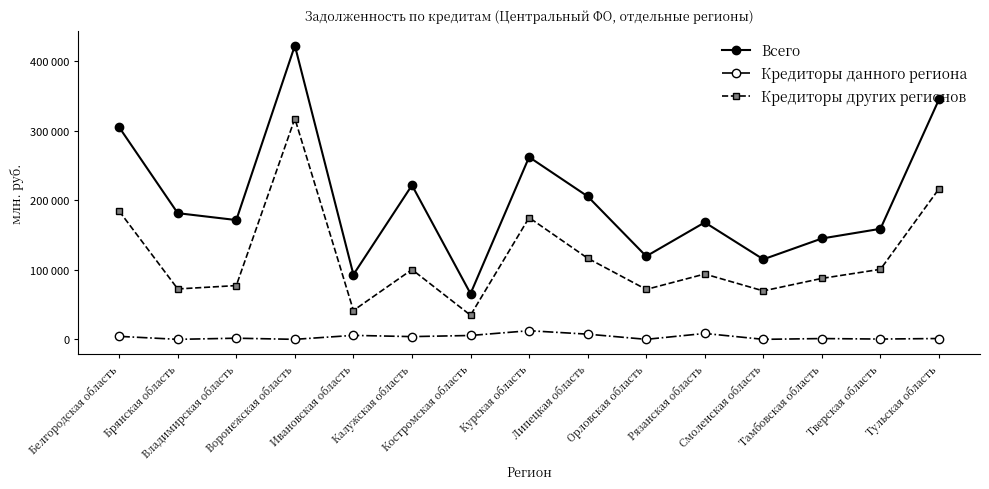

What is the difference between the maximum and minimum values in the Всего series?

356951